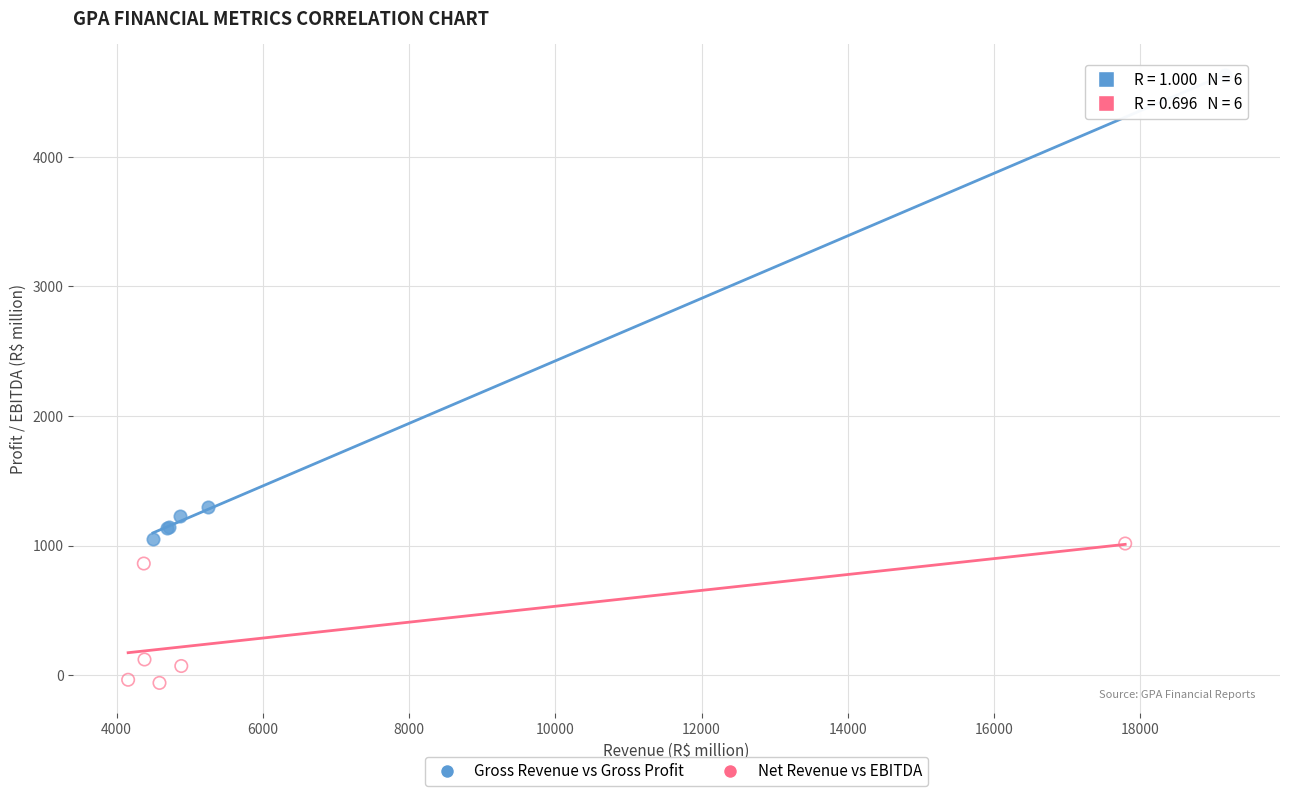

Which series reaches the maximum Y coordinate?

Gross Revenue vs Gross Profit